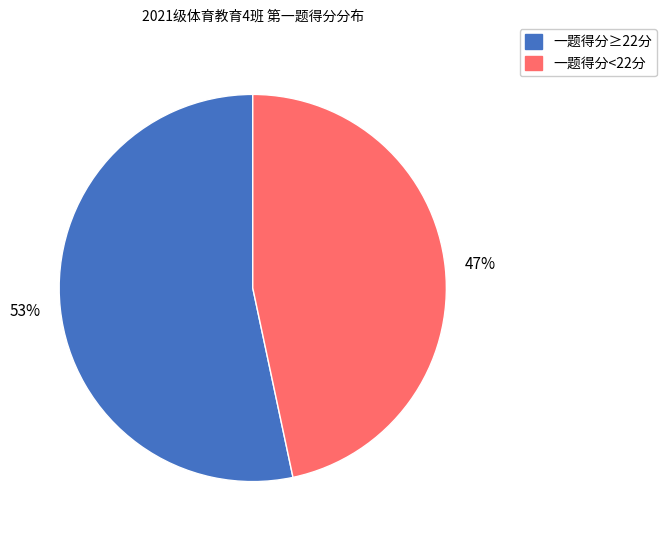

To the nearest percent, what is the average slice percentage?

50%